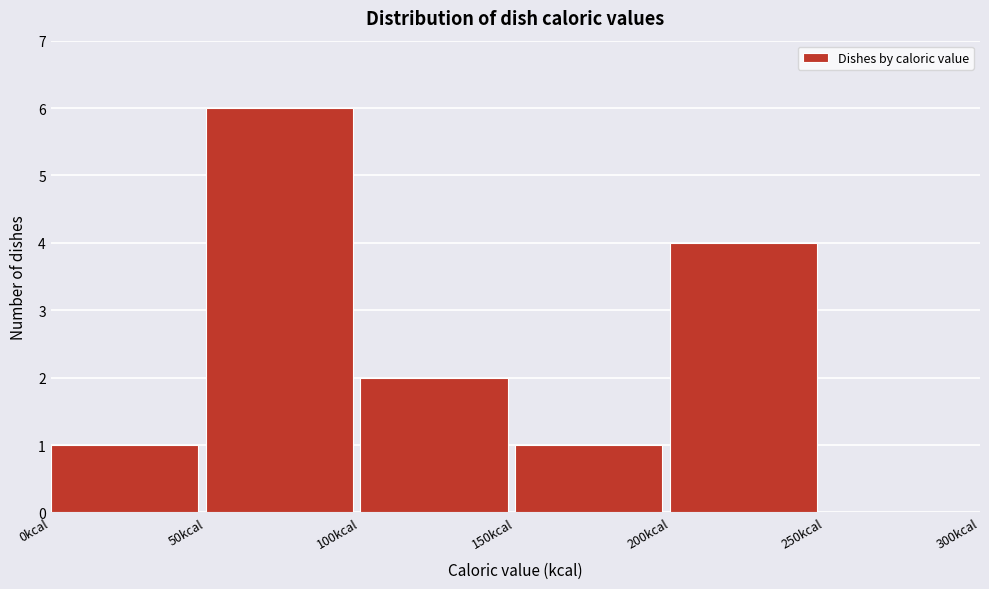

Reading left to right, list every bar in this chart as the range it spans on the x-axis followed by its height. The values are not printed on the chart, so give them approximately, as read against the axis.

0 to 50: 1
50 to 100: 6
100 to 150: 2
150 to 200: 1
200 to 250: 4
250 to 300: 0